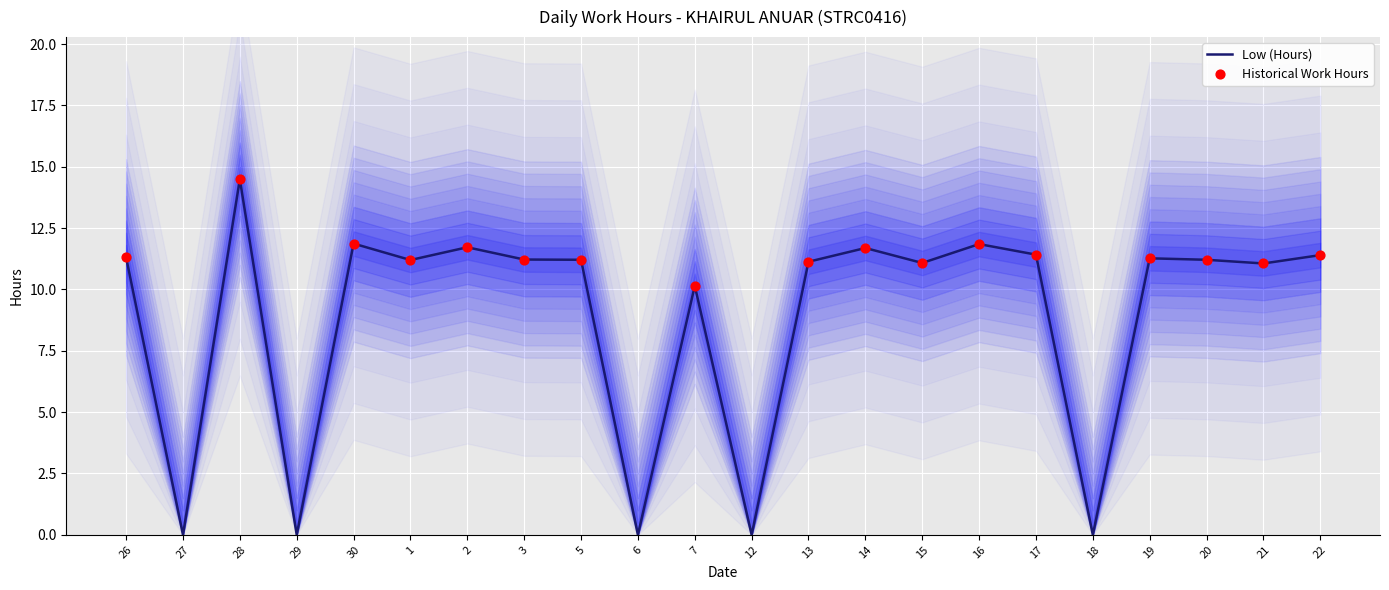

What is the change in value from 30 to 13?

-0.7